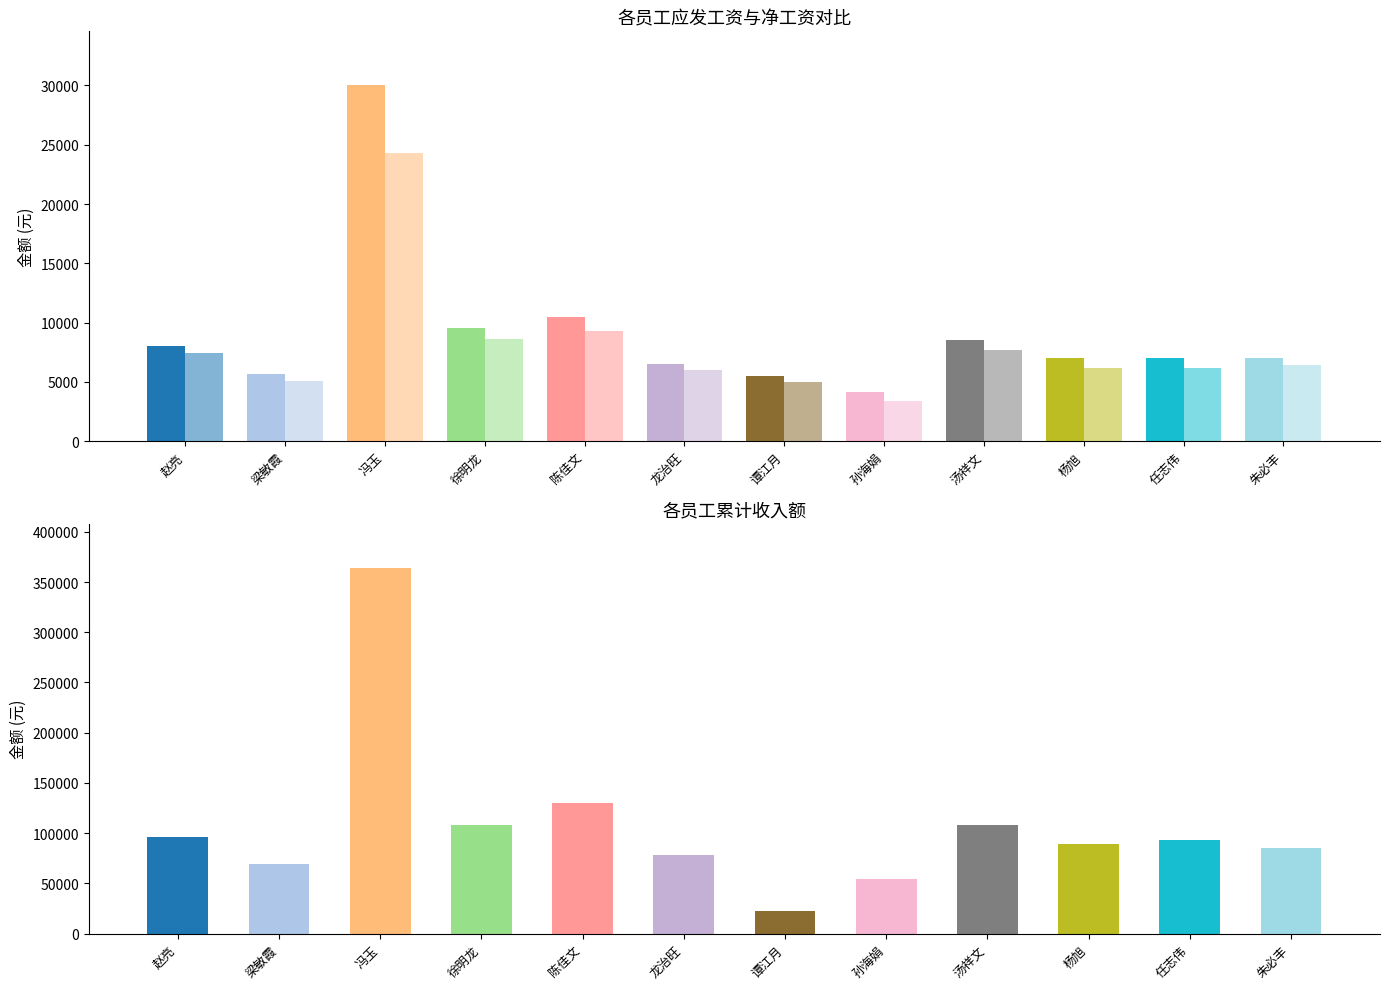

True or false: 净工资 has a value of 12769.7 at 赵亮.

False